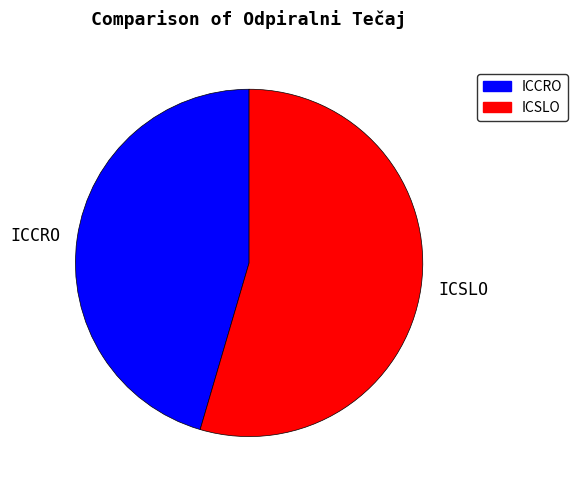

Does ICCRO account for over 50% of the chart?

No